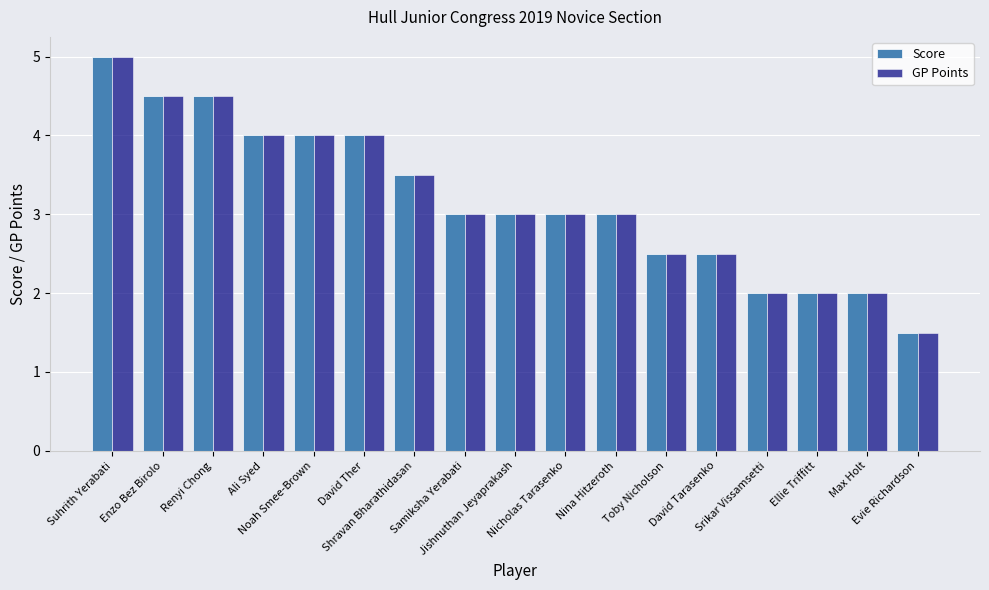

How many categories are shown in the chart?

17